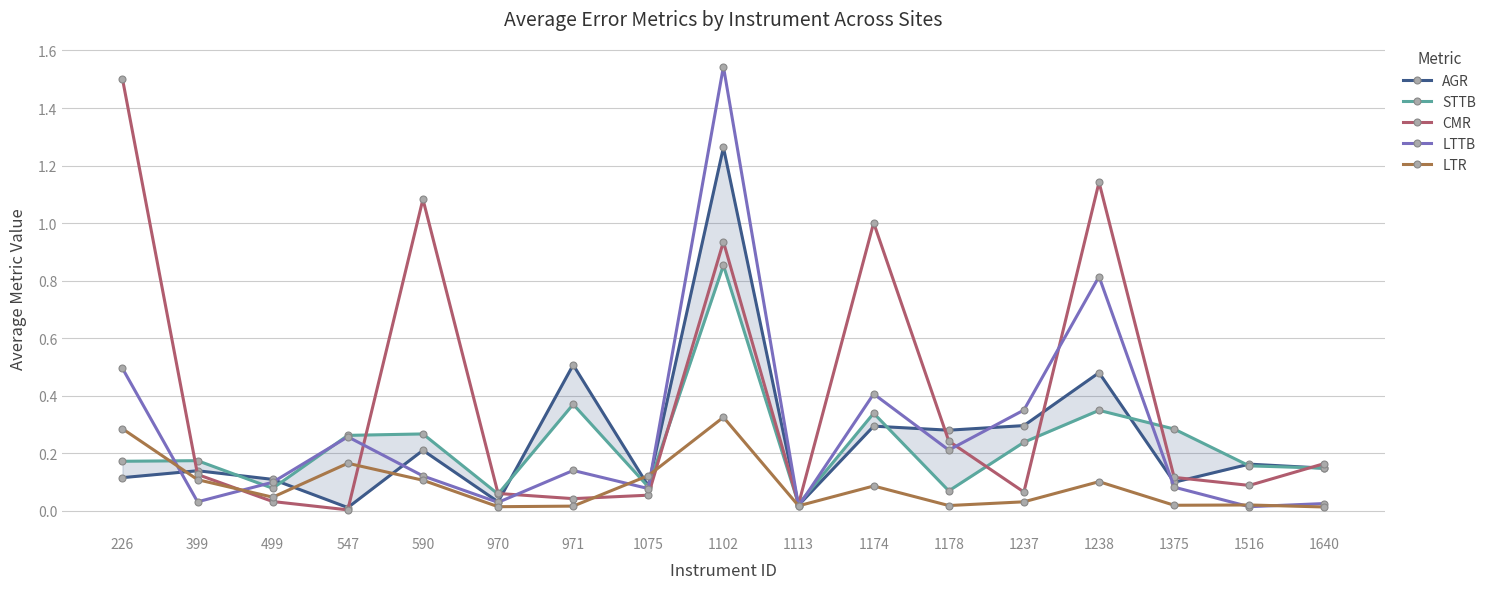

Between 1174 and 590, which is larger?

1174